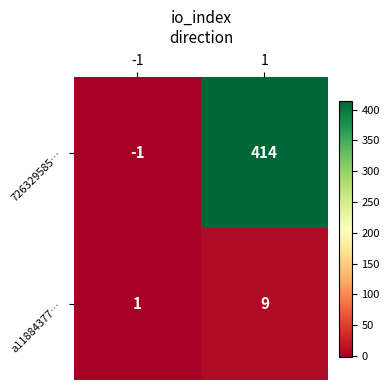

What is the difference between the maximum and minimum values in the a11884377… series?

8